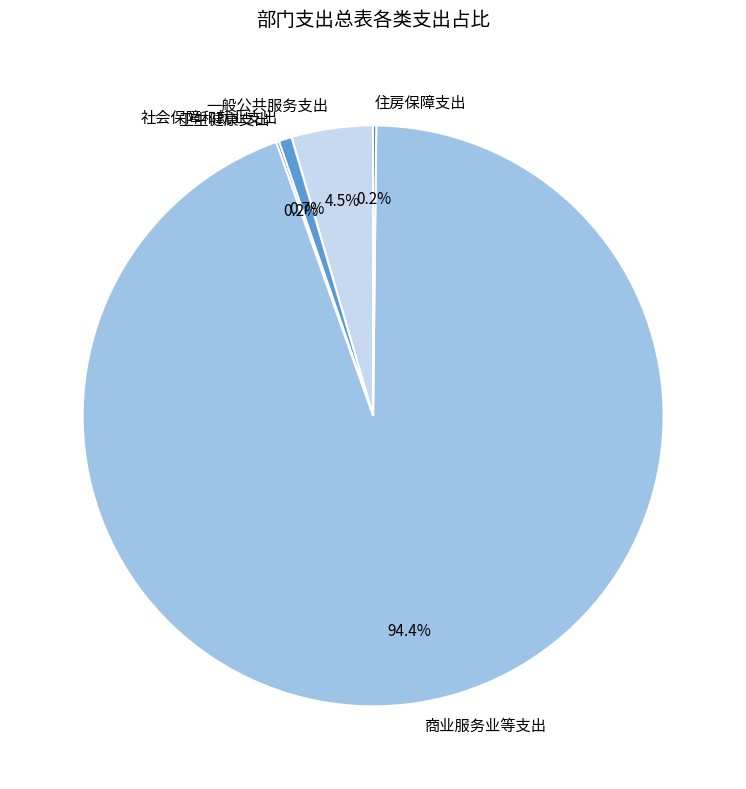

What percentage is NOT represented by 社会保障和就业支出?

99.3%